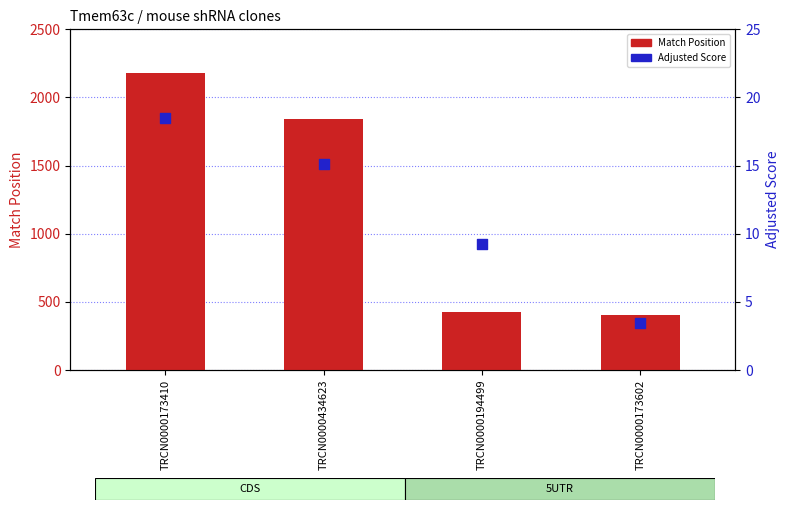

Which series reaches the maximum Y coordinate?

Match Position